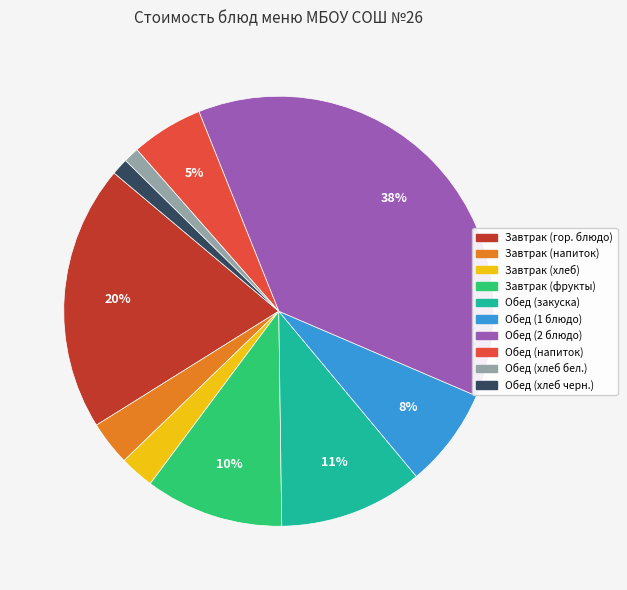

Count the number of slices in the pie.

10